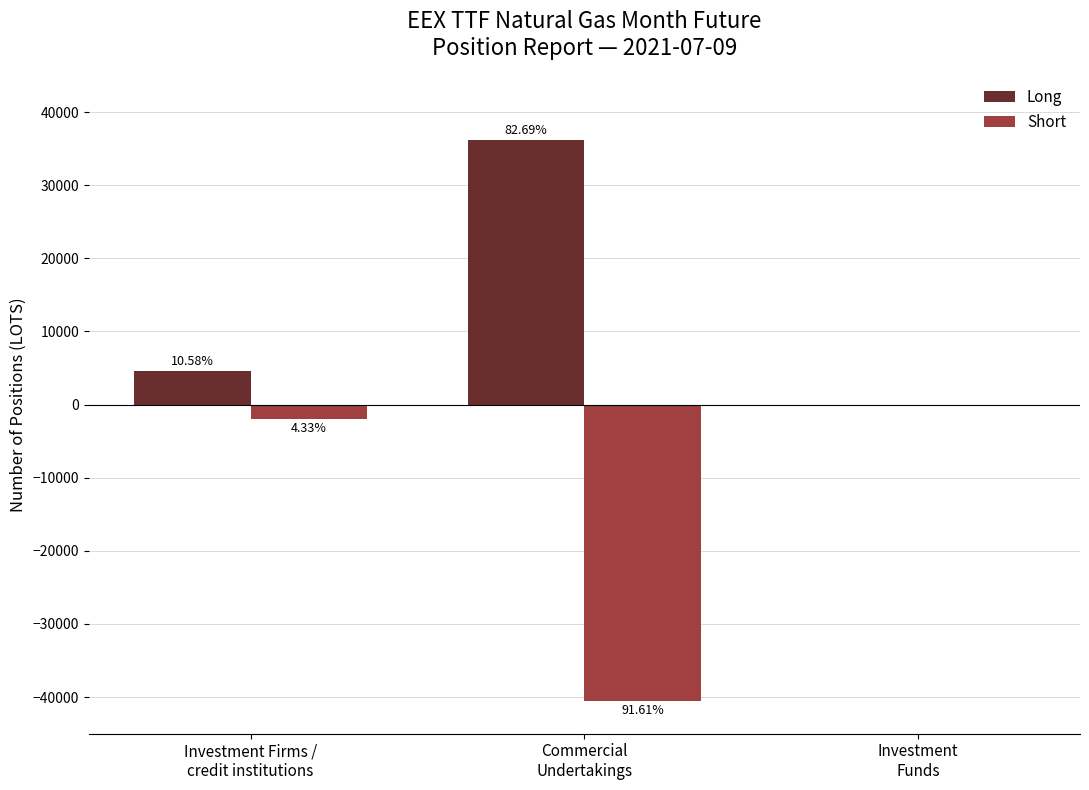

What is the spread (max minus min) of values at Investment Firms /
credit institutions?

6546.0